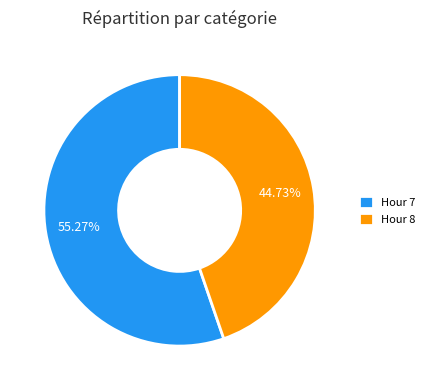

Count the number of slices in the pie.

2